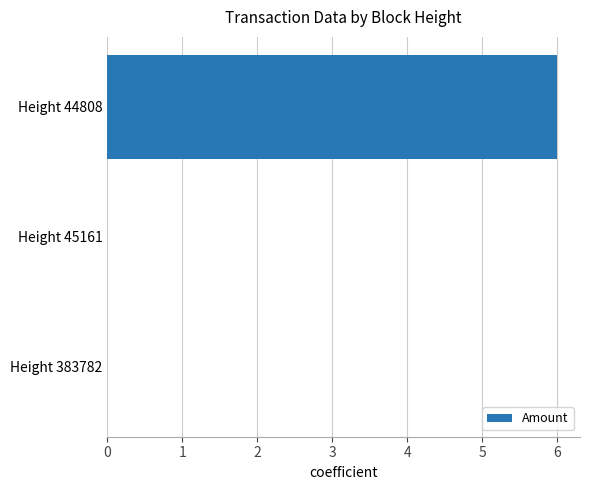

Which category has the highest value across all series?

Height 44808